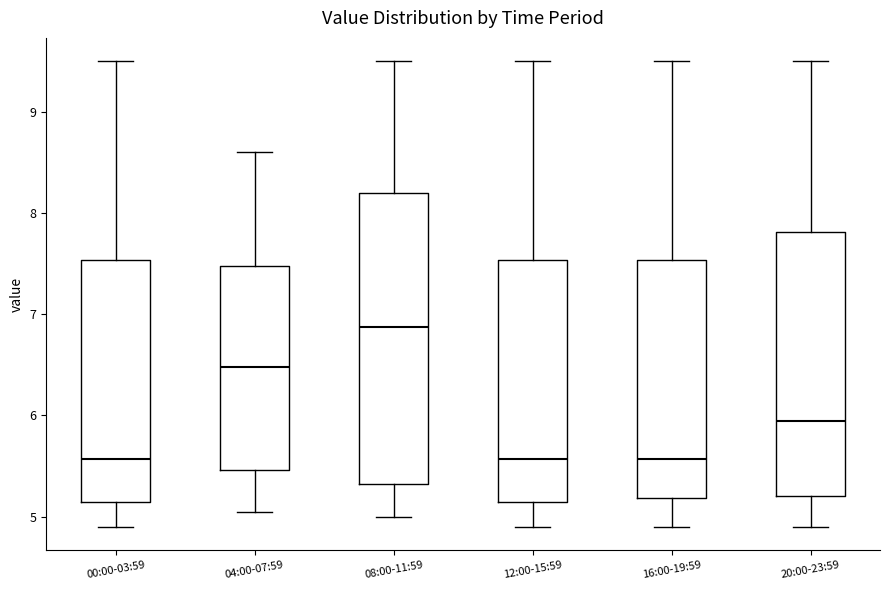

Reading left to right, transcribe this box plot: for each box, give where its median line is, the range the box spans, and where its two whiskers end, as read against the y-axis. The values are not printed on the chart, so give them approximately, as read against the axis.

00:00-03:59: median 5.6, box 5.1 to 7.5, whiskers 4.9 to 9.5
04:00-07:59: median 6.5, box 5.5 to 7.5, whiskers 5.1 to 8.6
08:00-11:59: median 6.9, box 5.3 to 8.2, whiskers 5.0 to 9.5
12:00-15:59: median 5.6, box 5.1 to 7.5, whiskers 4.9 to 9.5
16:00-19:59: median 5.6, box 5.2 to 7.5, whiskers 4.9 to 9.5
20:00-23:59: median 6.0, box 5.2 to 7.8, whiskers 4.9 to 9.5